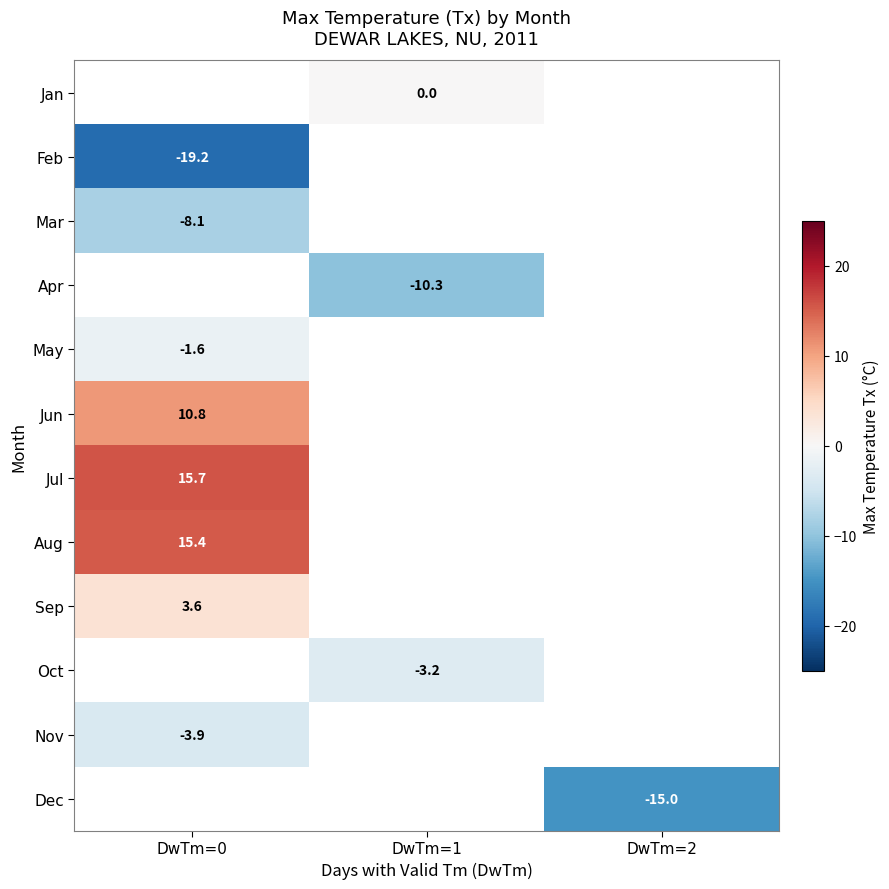

Which has a higher value, DwTm=2 or DwTm=1?

DwTm=1